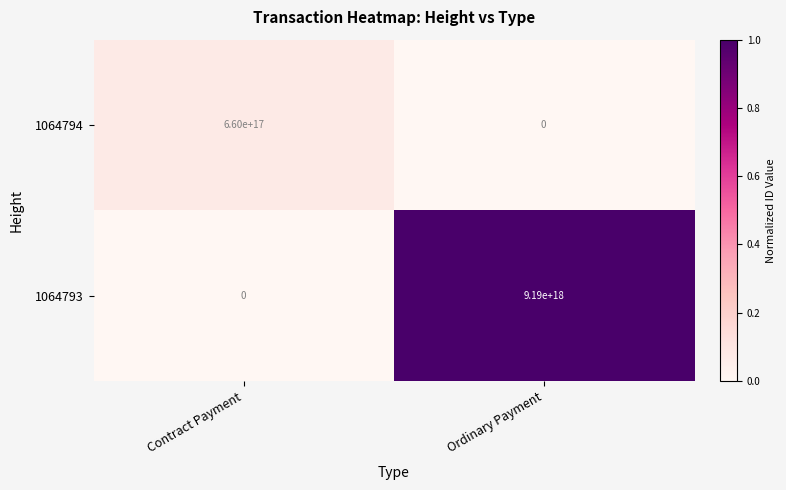

At which label is 1064793 closest to 4595000000000000000?

Contract Payment